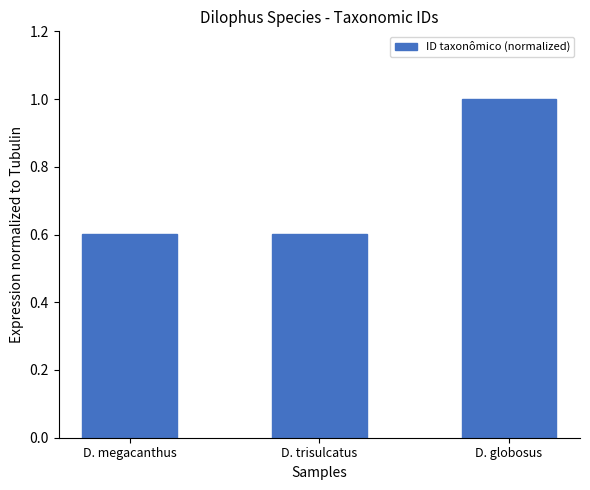

What is the ratio of the value at D. trisulcatus to the value at D. globosus?

0.6